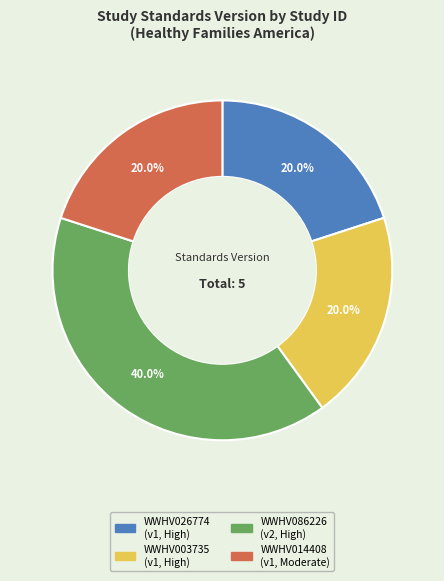

What percentage is NOT represented by WWHV086226?

60.0%